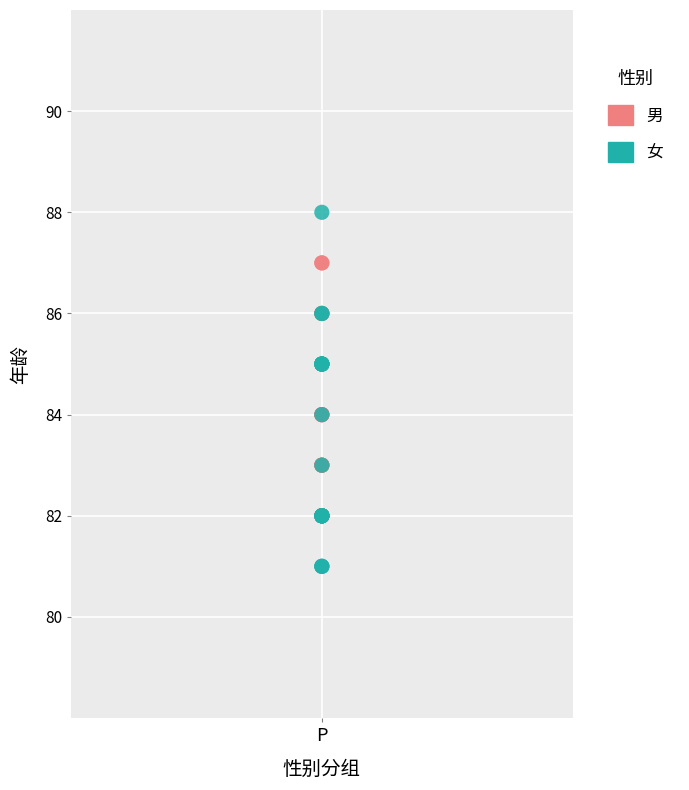

Which series has the widest spread of Y values?

女